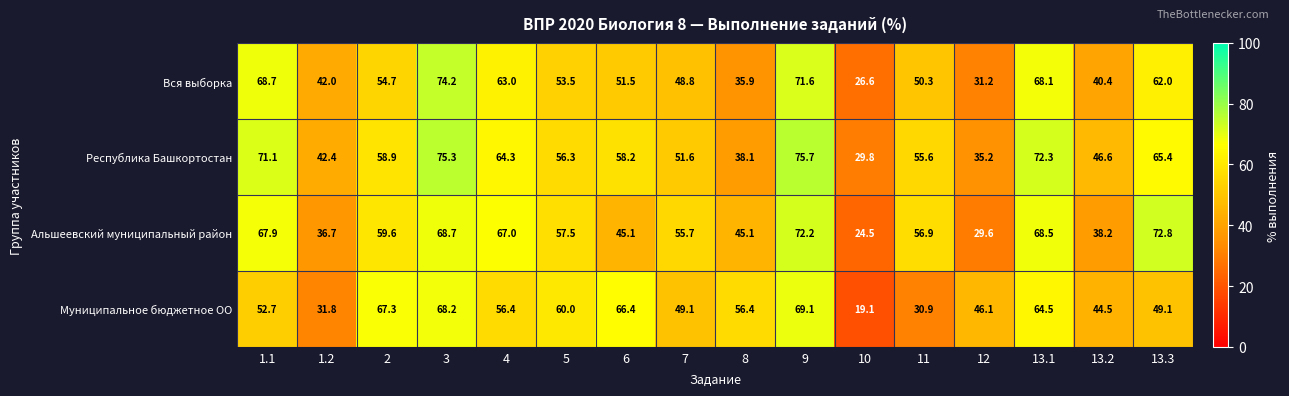

Where does the Вся выборка series first go above 53?

1.1